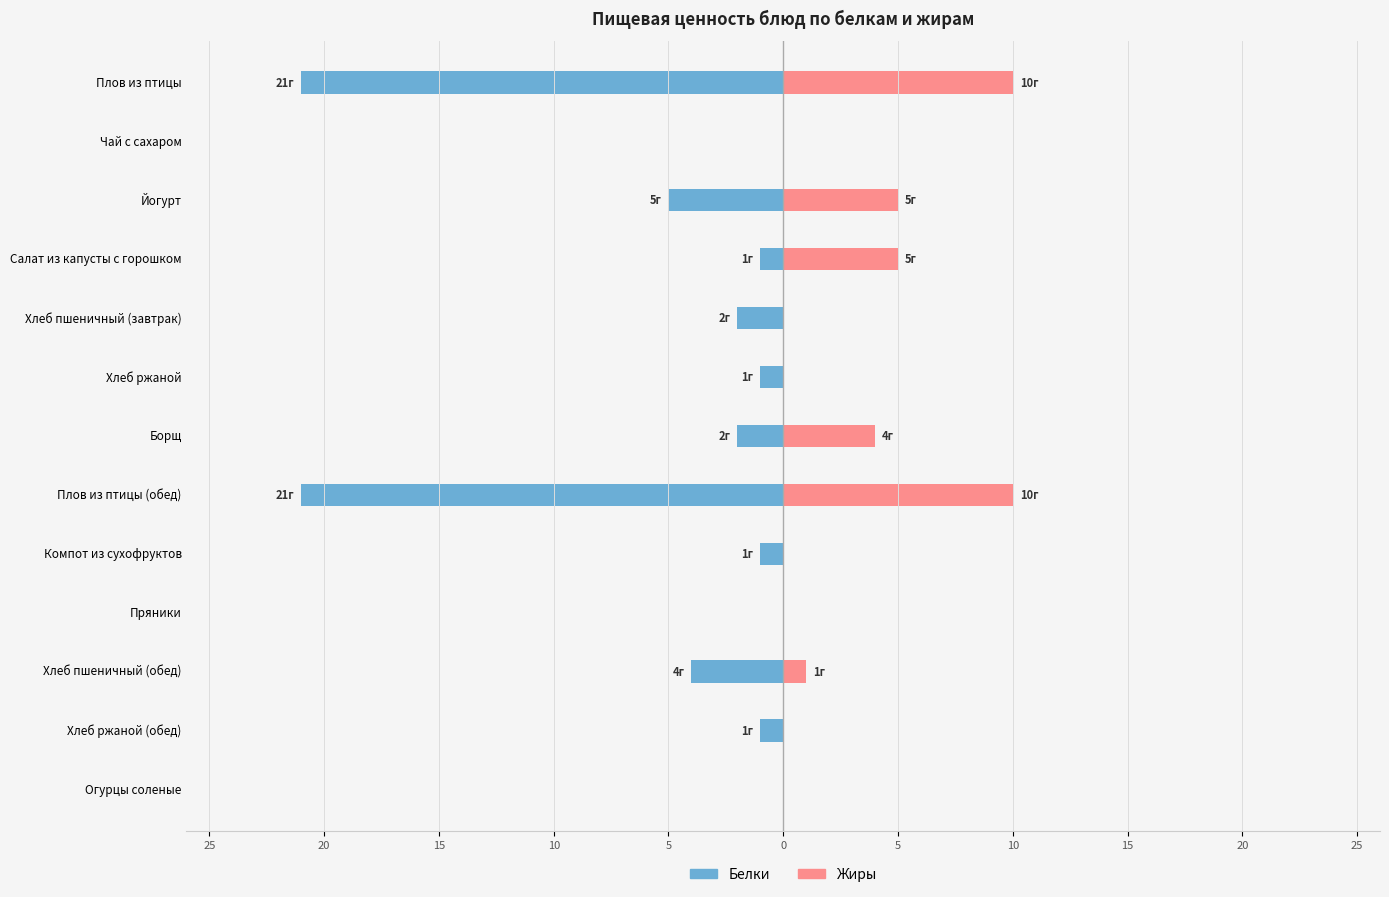

Is it true that Жиры equals 0 at Компот из сухофруктов?

True